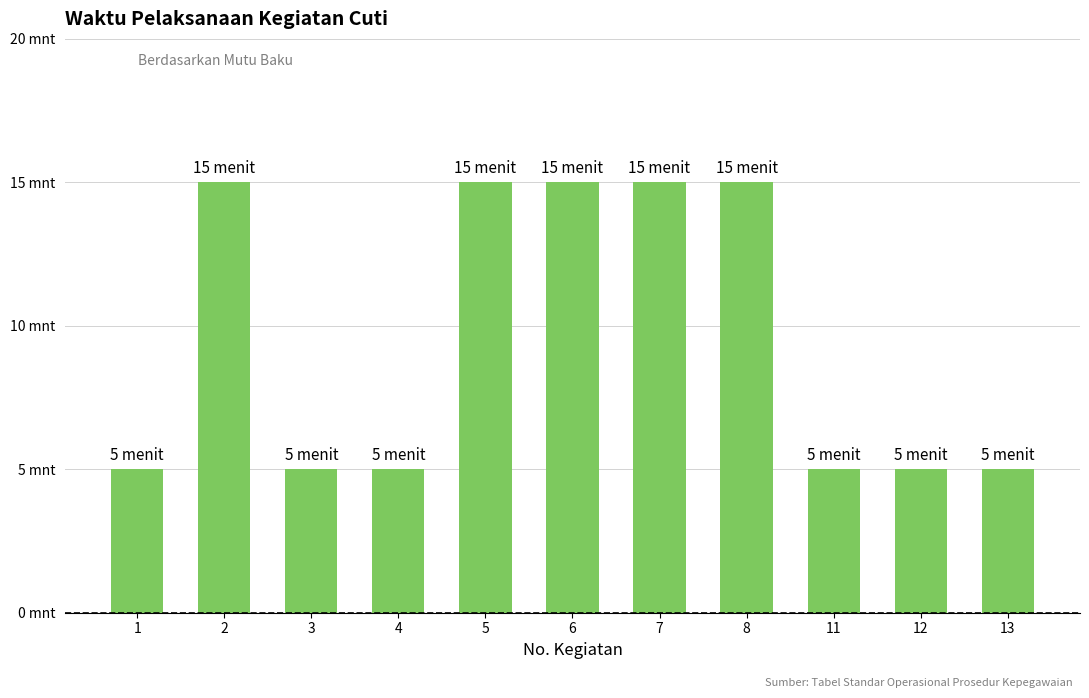

Are the bars horizontal?

No